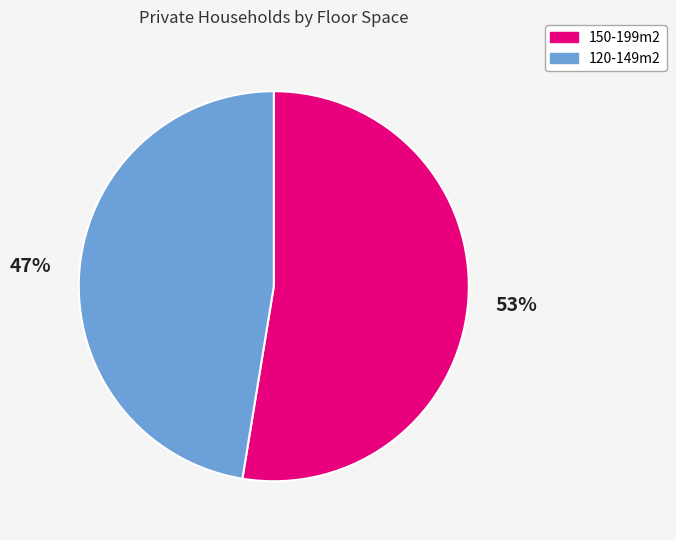

Do 120-149m2 and 150-199m2 together represent more than half of the pie?

Yes